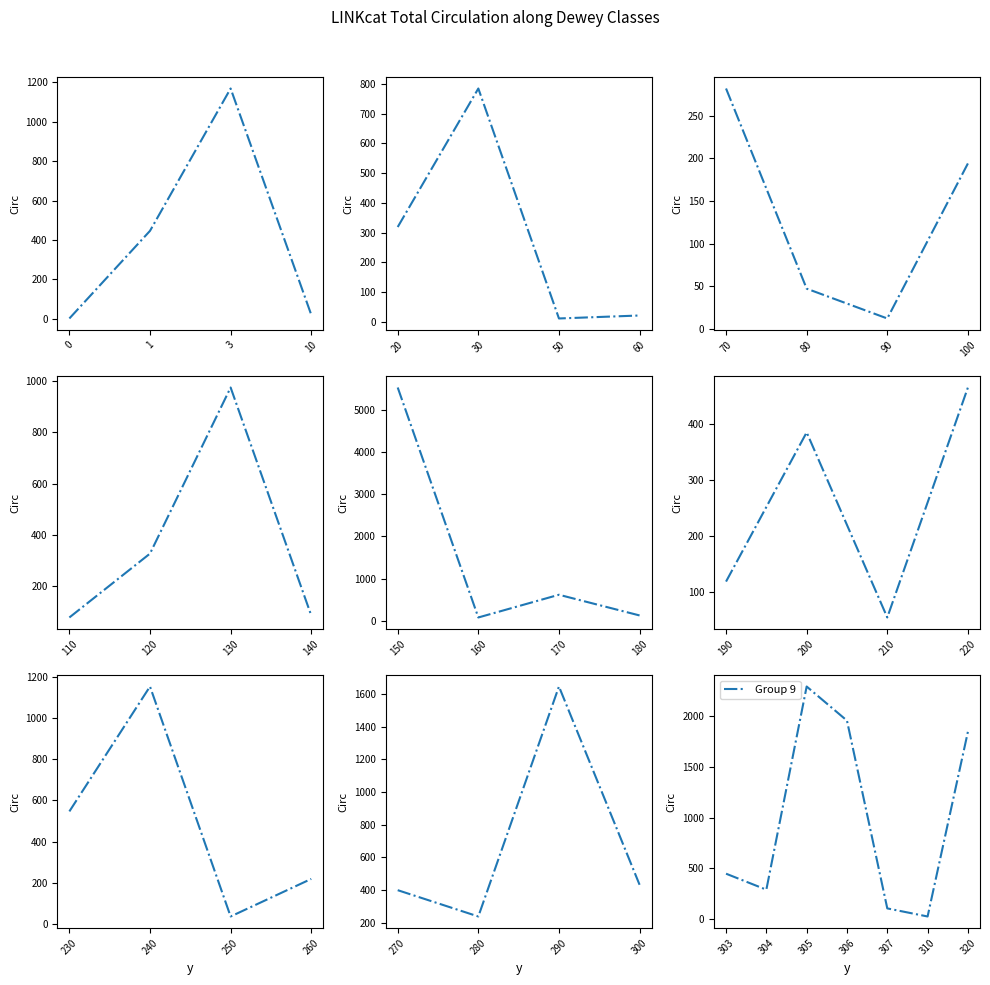

The value of Group 9 at 307 is 103. True or false?

True